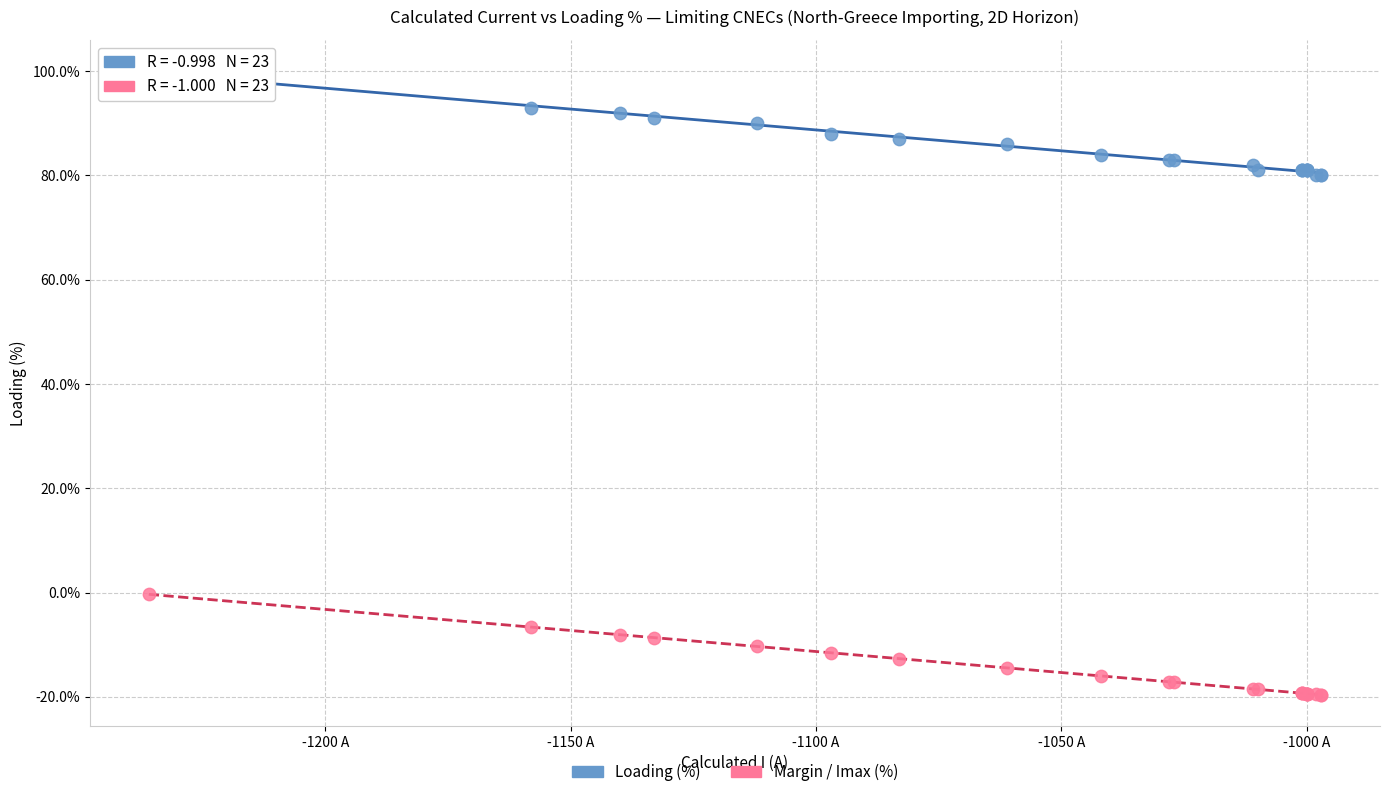

Which series reaches the minimum Y coordinate?

Margin / Imax (%)